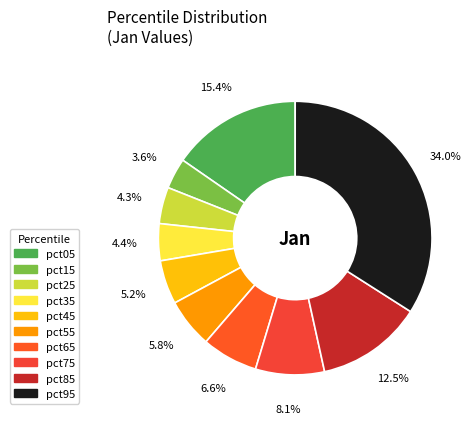

Count the number of slices in the pie.

10